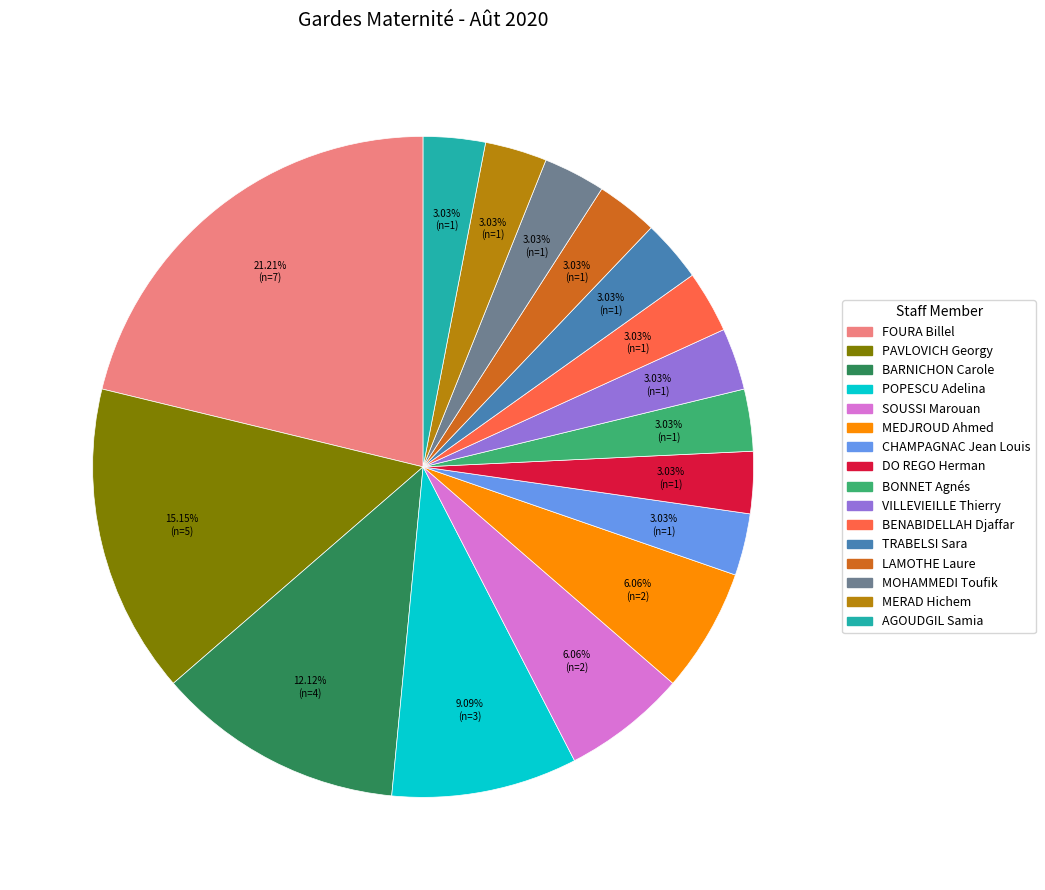

To the nearest percent, what percentage of the pie is BENABIDELLAH Djaffar?

3%